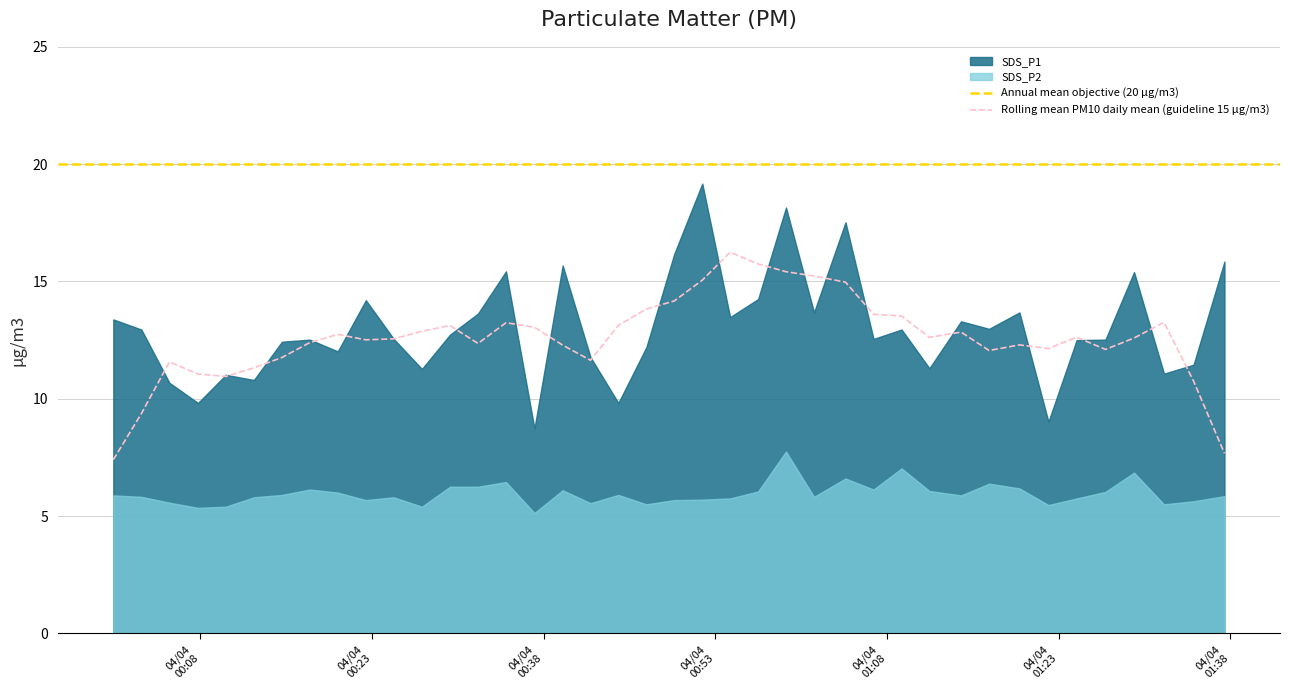

What is the highest value of the SDS_P1 series?

19.2